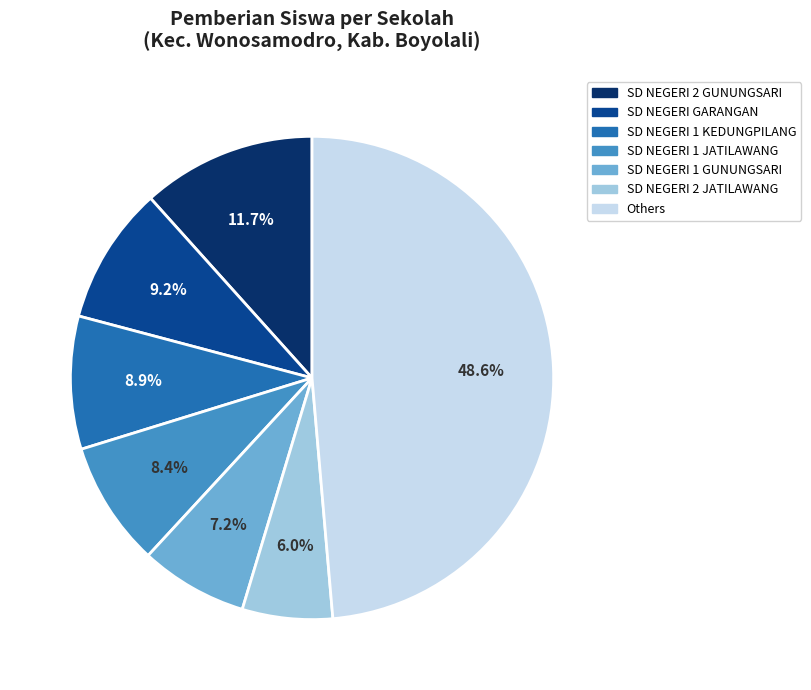

Does any single category account for the majority?

No